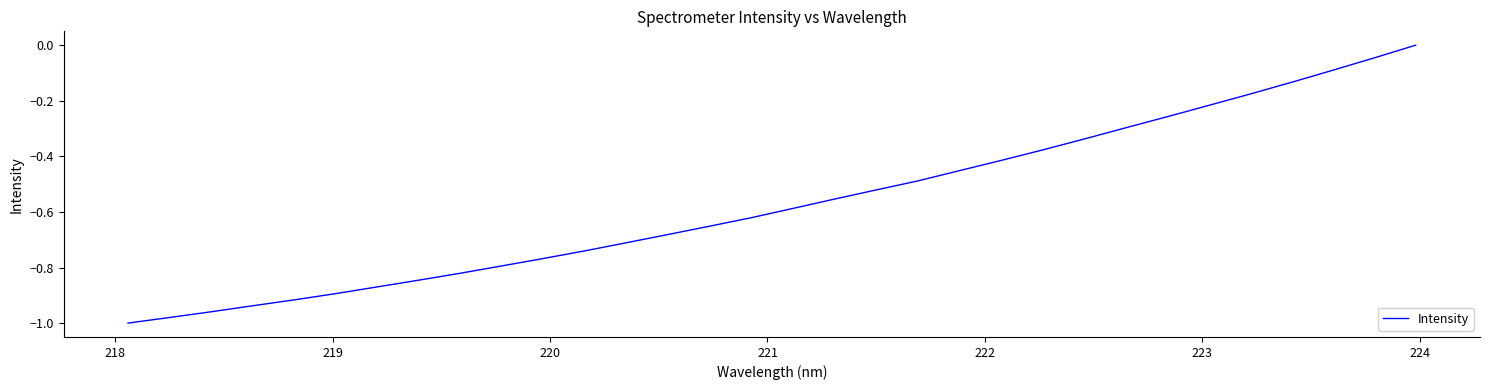

What is the difference between the maximum and minimum values?

1.0